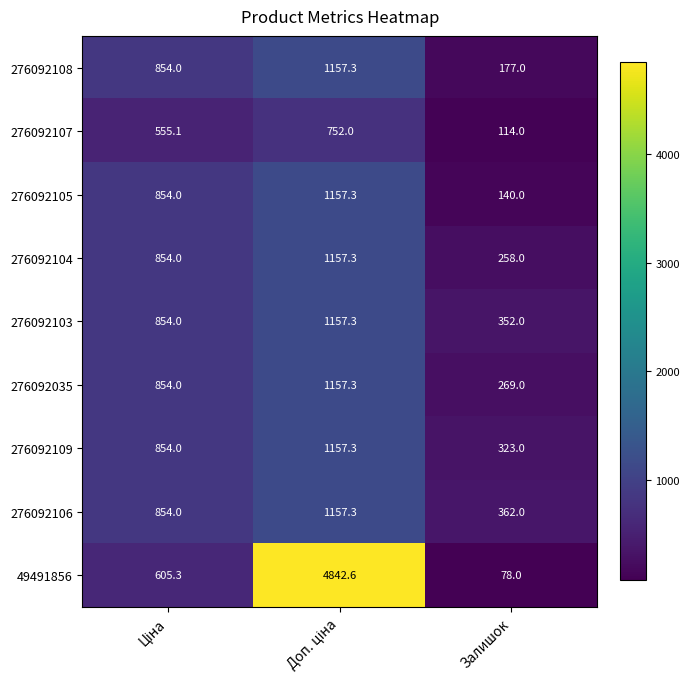

Reading right to left, what are all the values shown in this chart?

276092108: 177.0	1157.3	854.0
276092107: 114.0	752.0	555.1
276092105: 140.0	1157.3	854.0
276092104: 258.0	1157.3	854.0
276092103: 352.0	1157.3	854.0
276092035: 269.0	1157.3	854.0
276092109: 323.0	1157.3	854.0
276092106: 362.0	1157.3	854.0
49491856: 78.0	4842.6	605.3